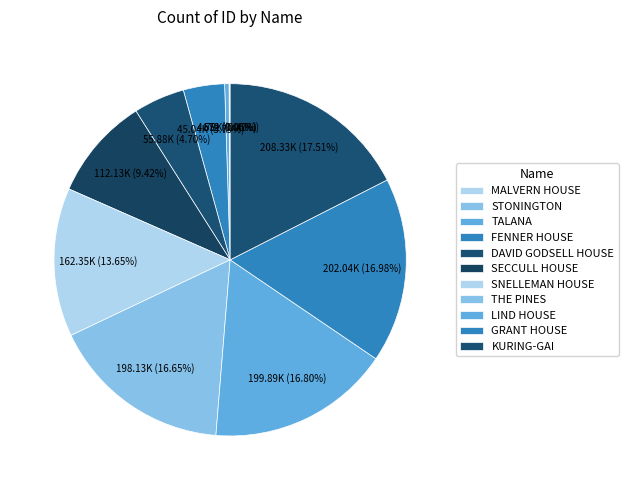

How many slices are in this pie chart?

11